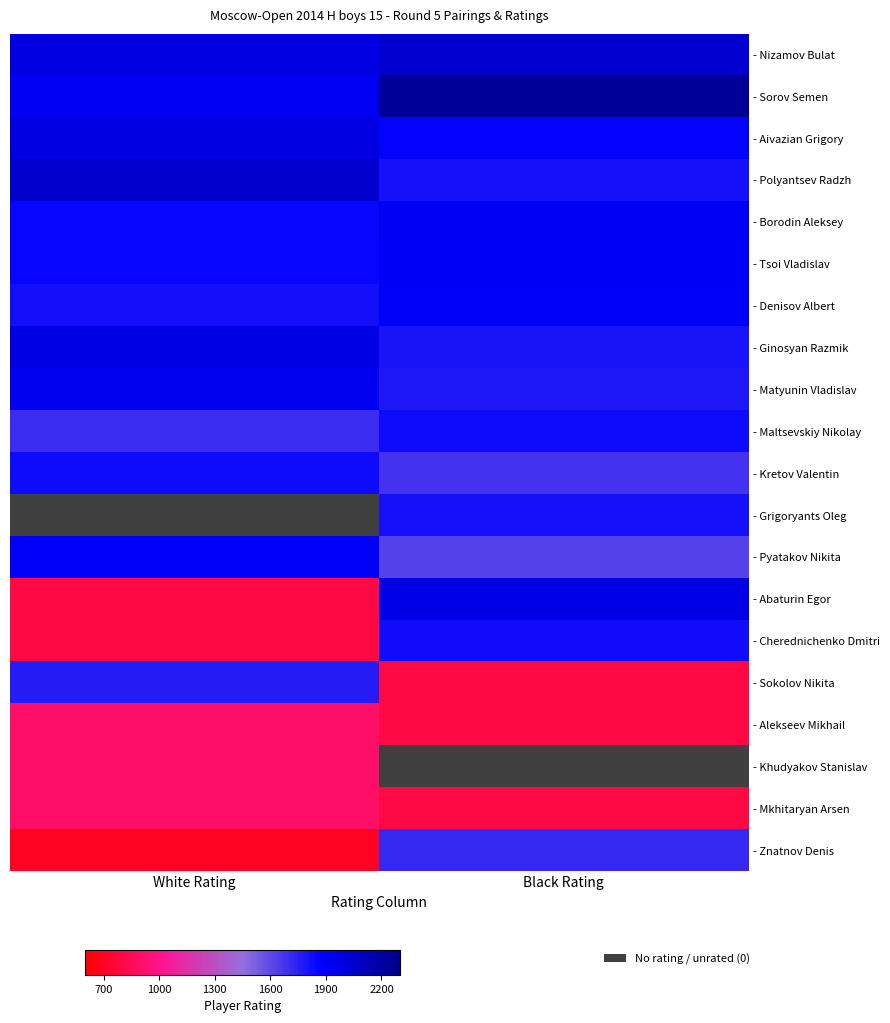

Rank the categories by - Cherednichenko Dmitri value from highest to lowest.

Black Rating, White Rating